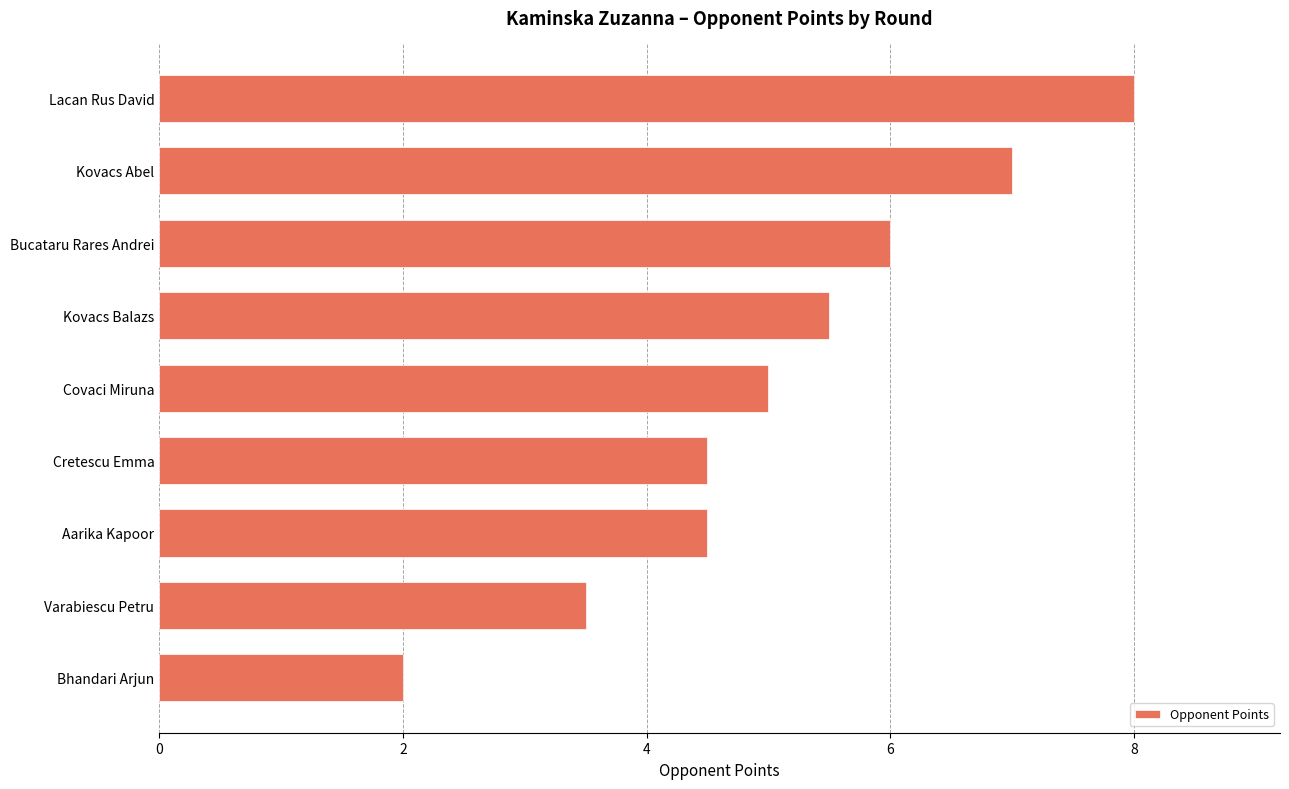

What is the greatest value displayed?

8.0